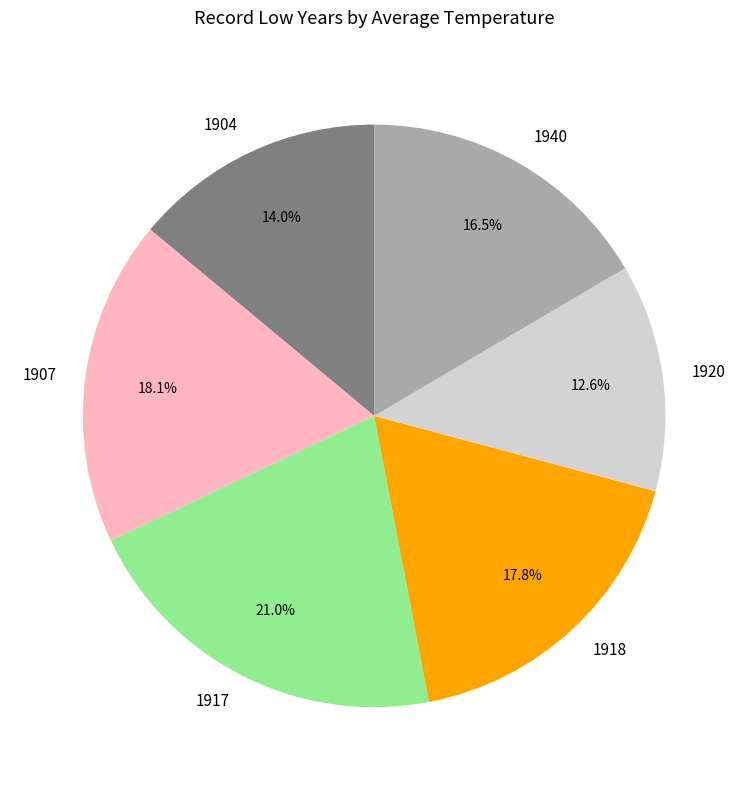

Approximately how many times larger is the value at 1907 compared to 1920?

1.4